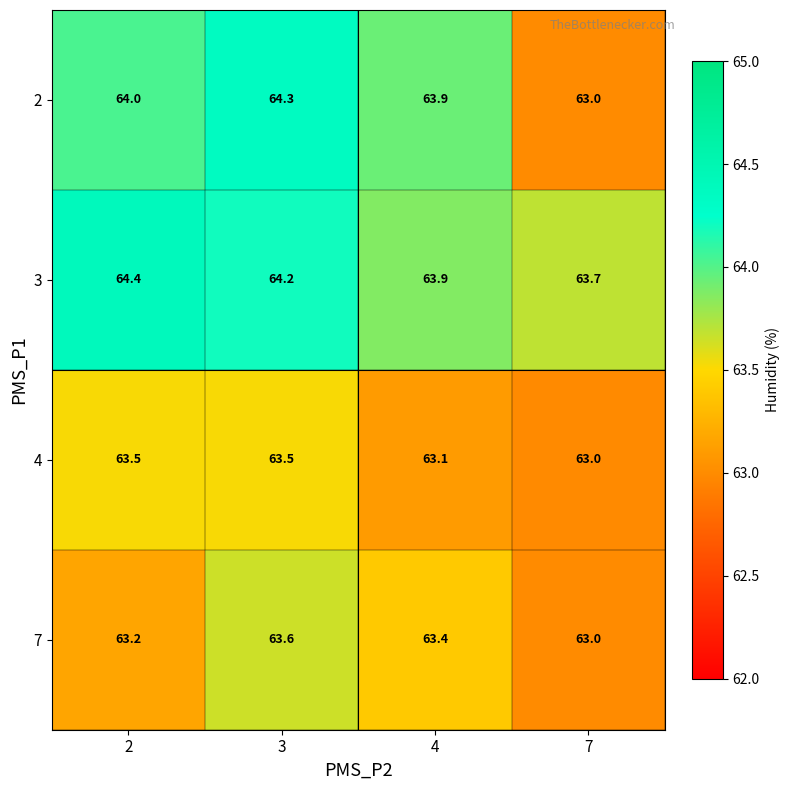

What is the total value across all series at 4?

254.3